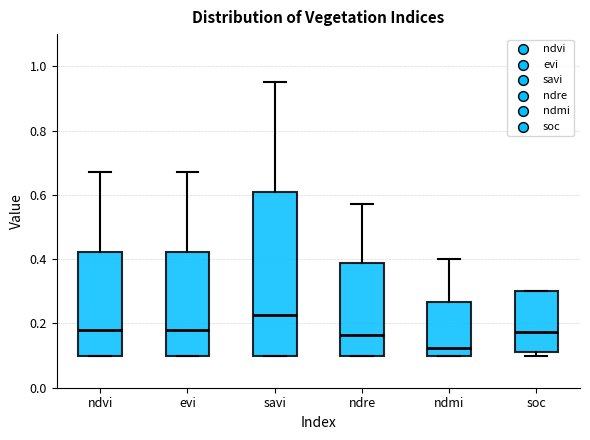

Which box has the highest median line?

savi